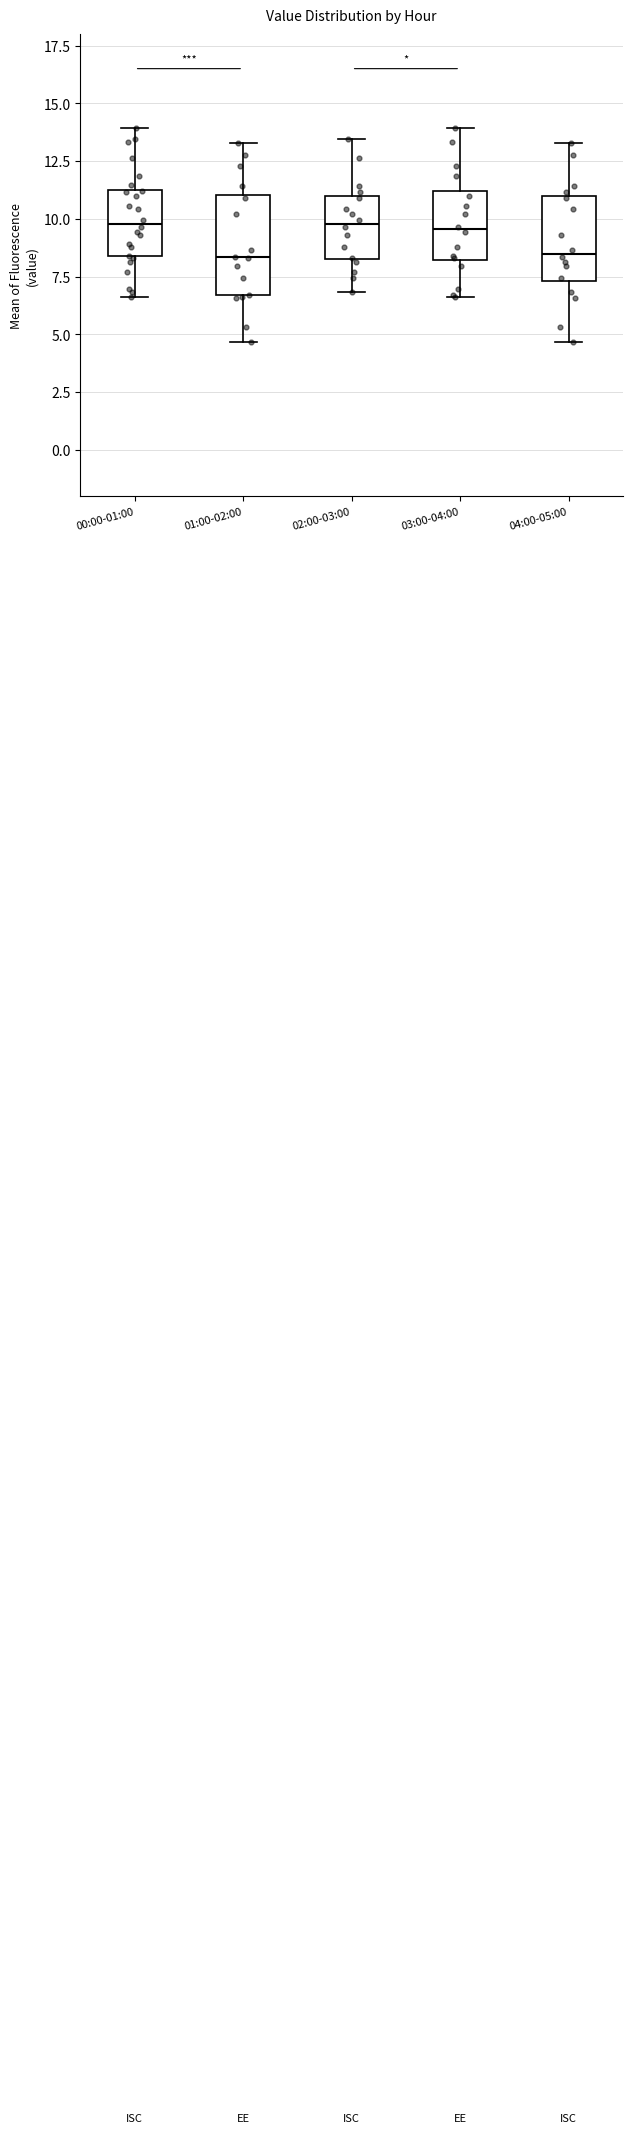

Where does the upper whisker of the box for 00:00-01:00 end on the y-axis? The values are not printed on the chart, so give them approximately, as read against the axis.

14.0